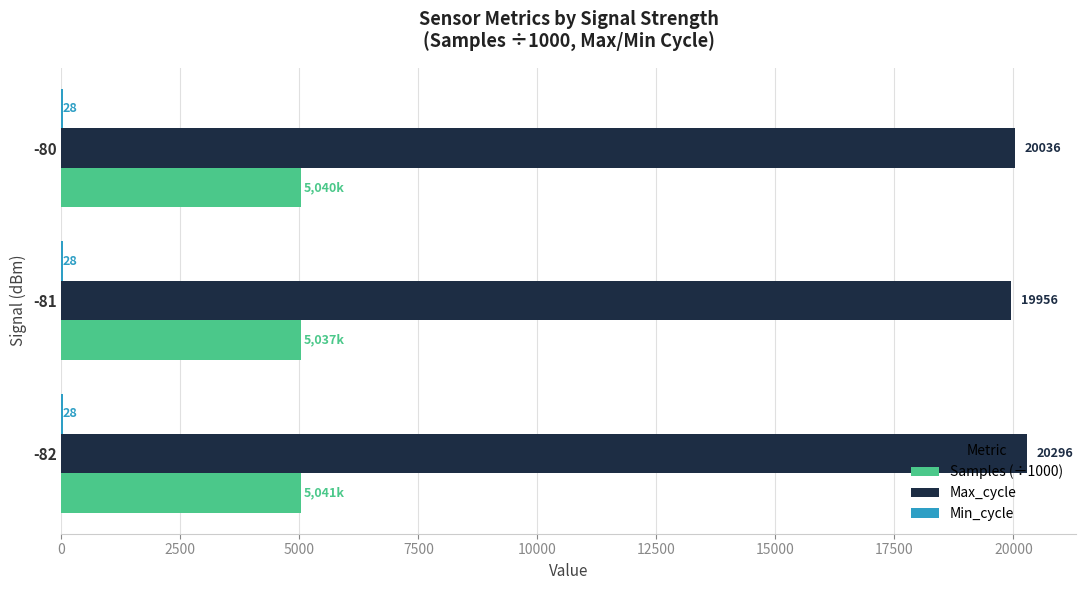

What is the total value across all series at -81?

25021.0